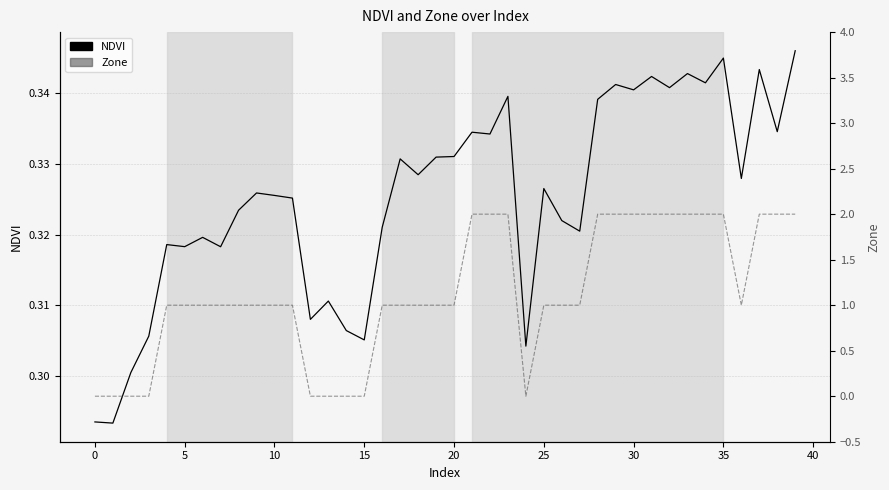

What is the greatest value displayed?

2.0